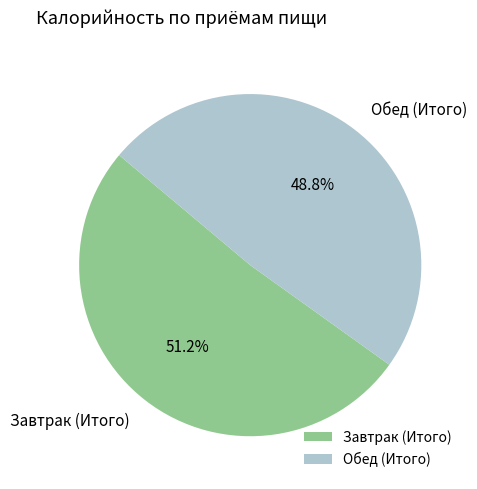

To the nearest percent, what is the difference between the largest and smallest slice percentages?

2%